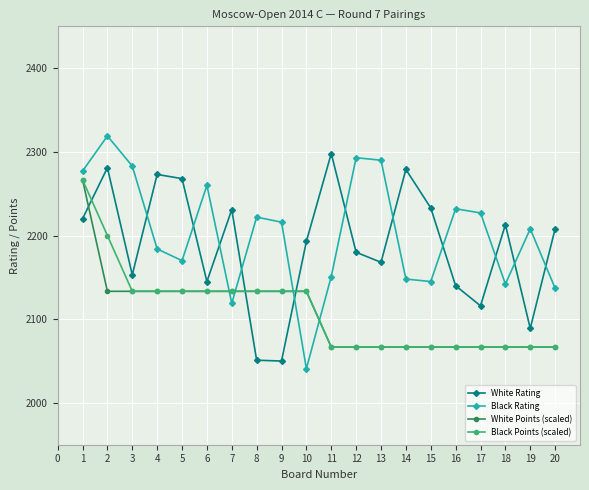

What value does the White Points (scaled) series have at 7?

2133.3